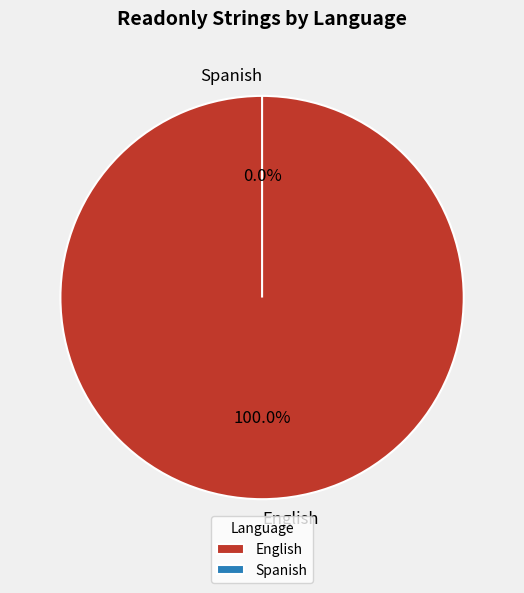

Combined, do Spanish and English account for over 50%?

Yes